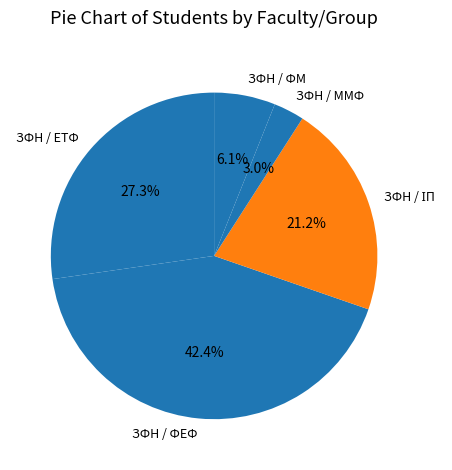

Is there any slice that represents more than half of the pie?

No